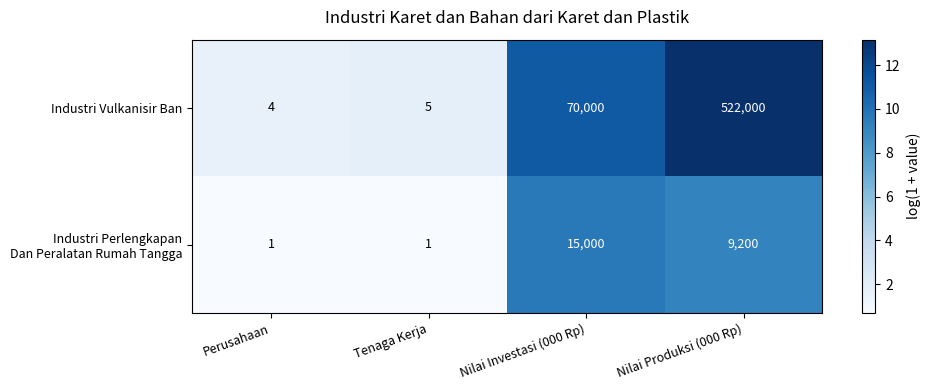

Between Perusahaan and Tenaga Kerja, which series saw the biggest shift?

Industri Vulkanisir Ban